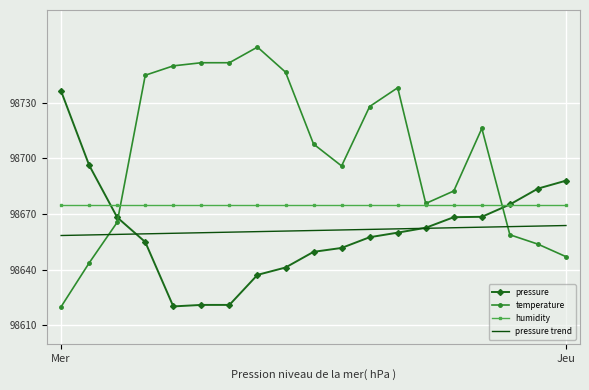

Rank the series by their maximum value, from highest to lowest.

temperature, pressure, humidity, pressure trend